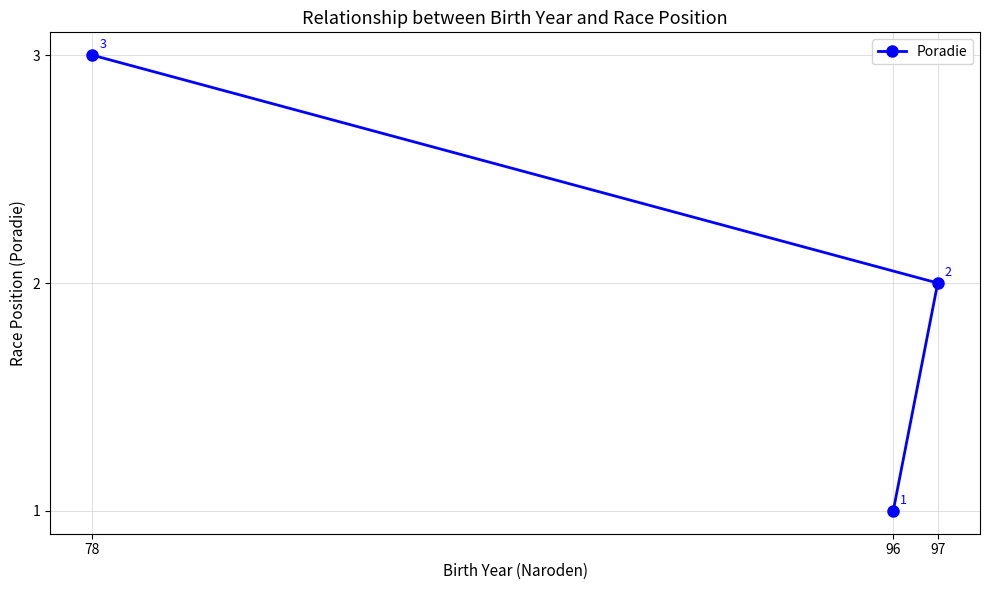

True or false: the data shows 2 at 97.

True